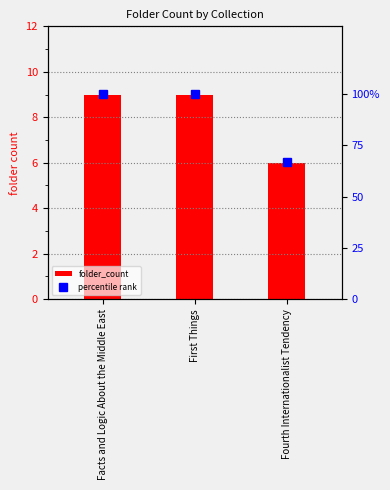

List the labels in order of folder_count value, smallest first.

Fourth Internationalist Tendency, Facts and Logic About the Middle East, First Things